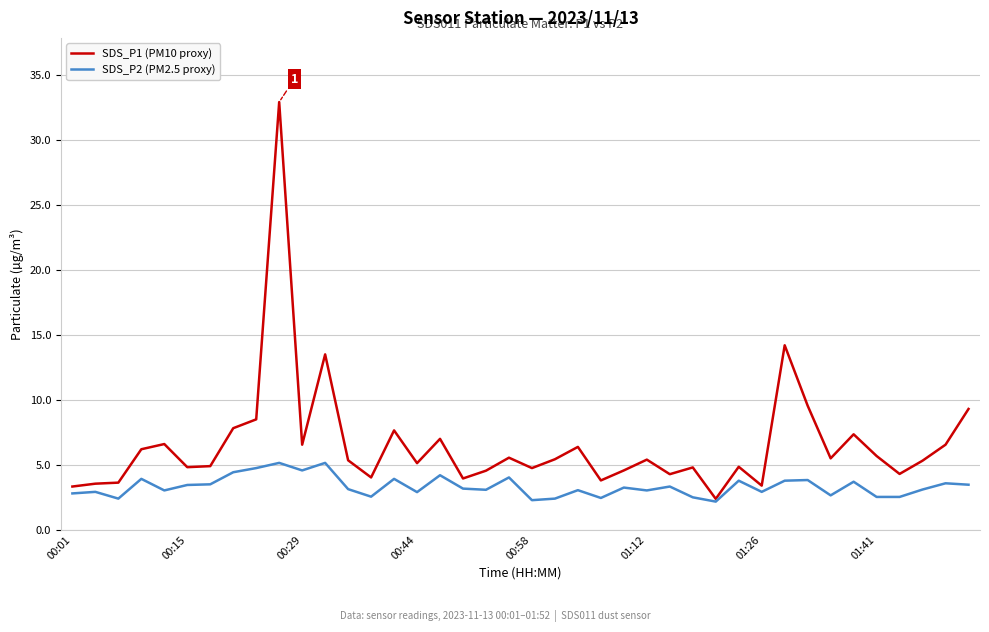

Which series has the widest spread of values?

SDS_P1 (PM10 proxy)